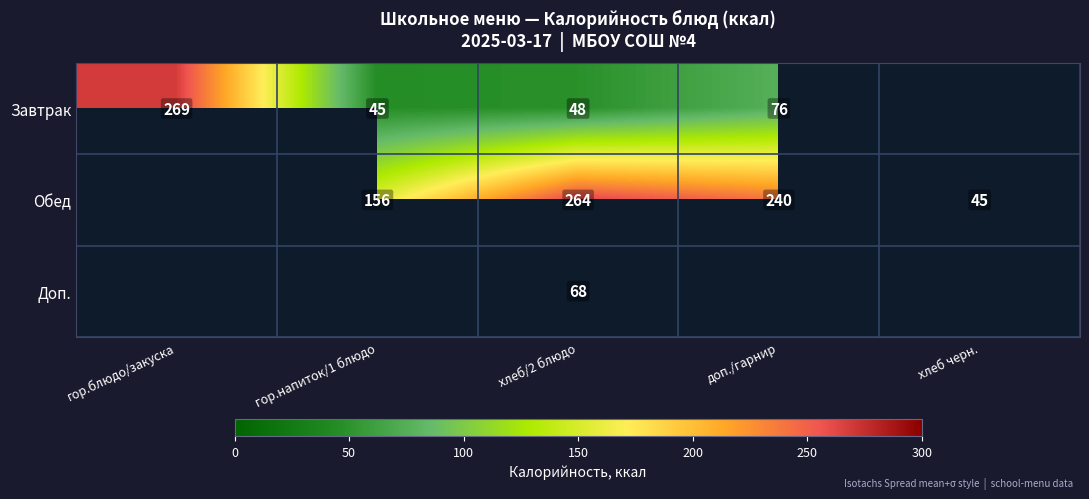

What is the sum of the Завтрак values at доп./гарнир and гор.блюдо/закуска?

345